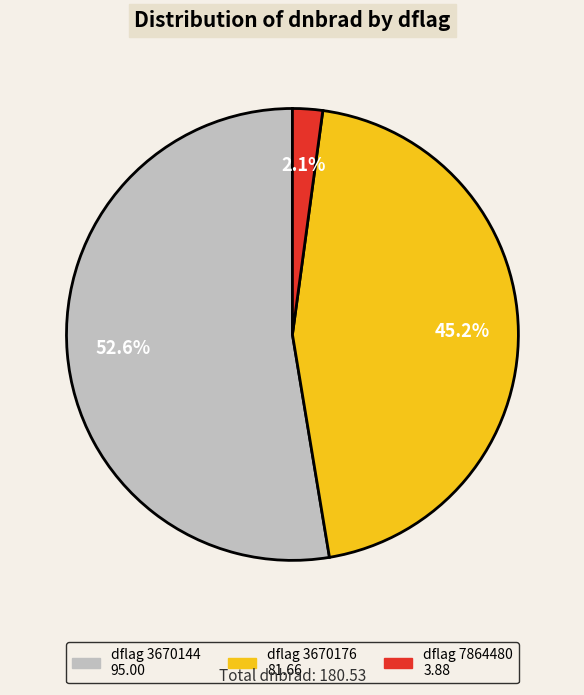

Does any single category account for the majority?

Yes